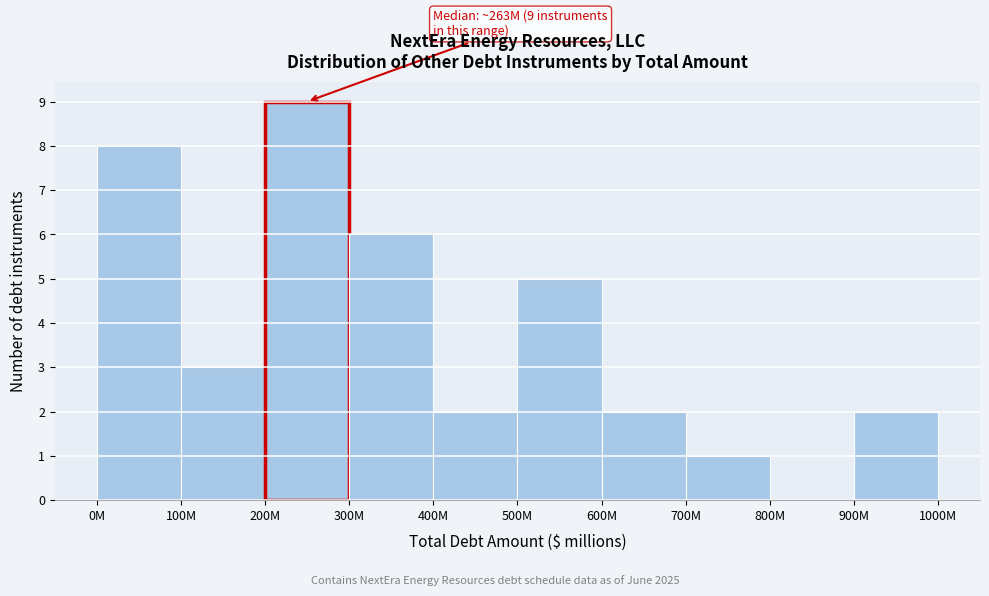

Reading left to right, list all the values displayed in this chart.

0M=8	100M=3	200M=9	300M=6	400M=2	500M=5	600M=2	700M=1	800M=0	900M=2